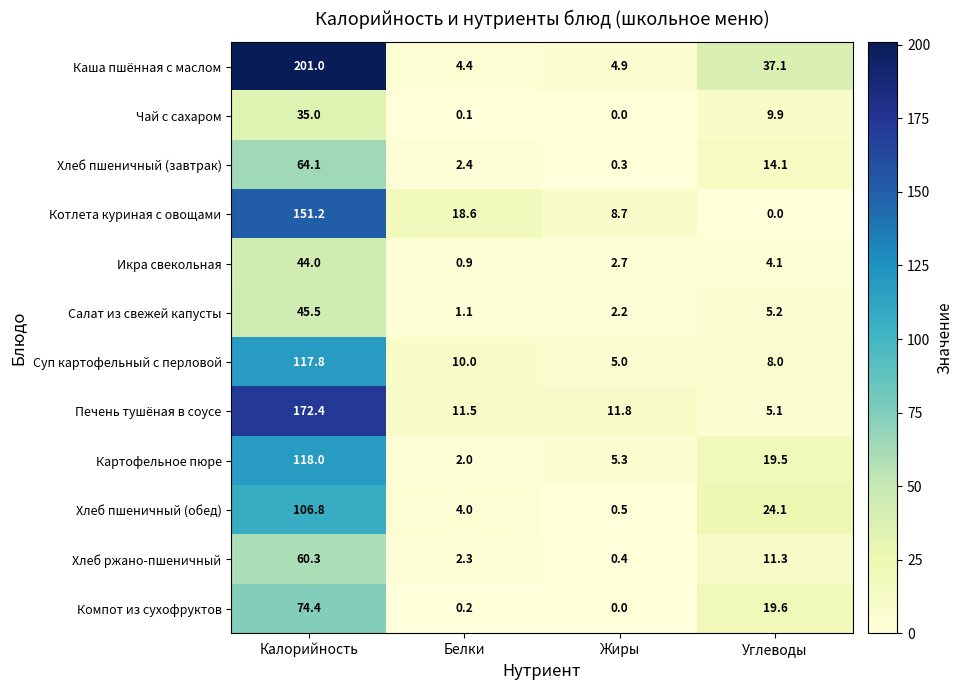

What is the sum of all Икра свекольная values?

51.7